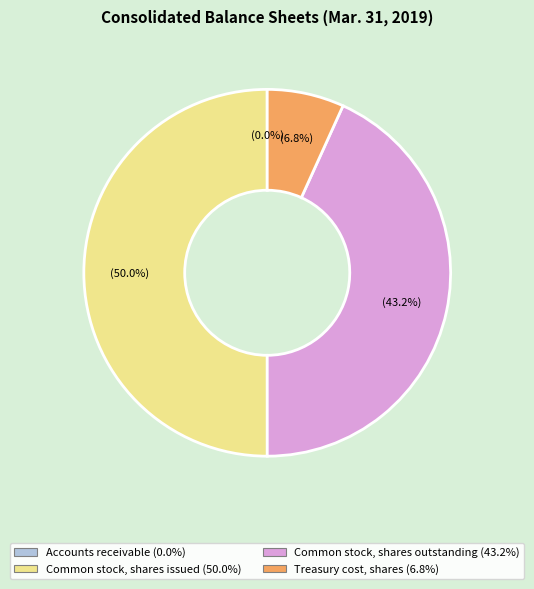

Which slice is the largest?

Common stock, shares issued